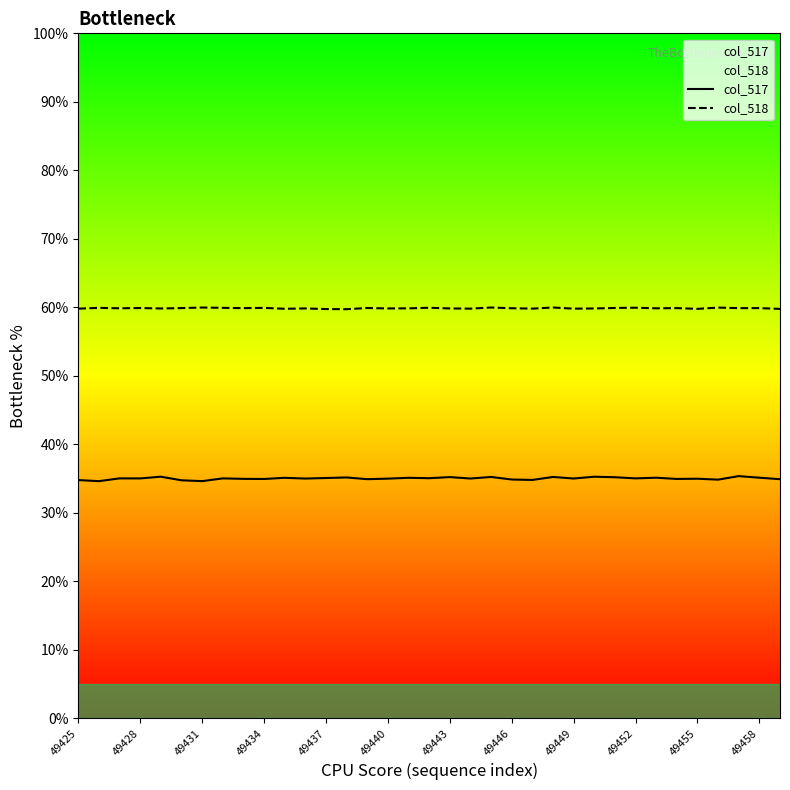

Which series has the largest range (max minus min)?

col_517